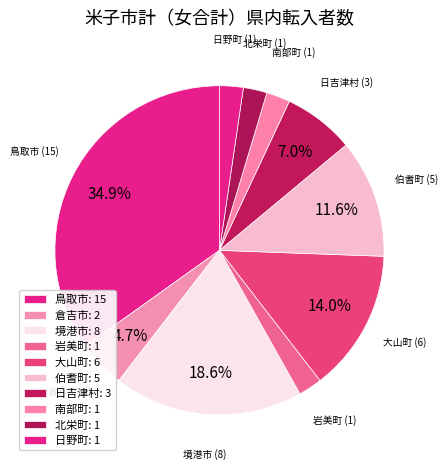

Count the number of slices in the pie.

10